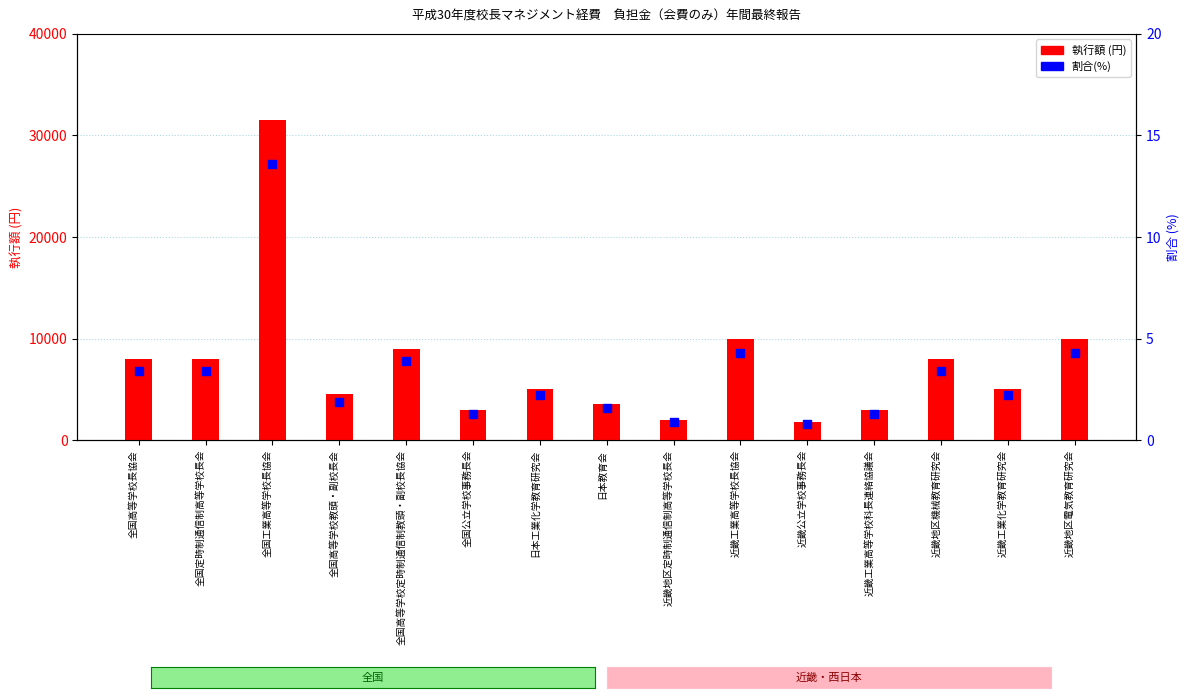

Which series contains the lowest Y value?

割合(%)